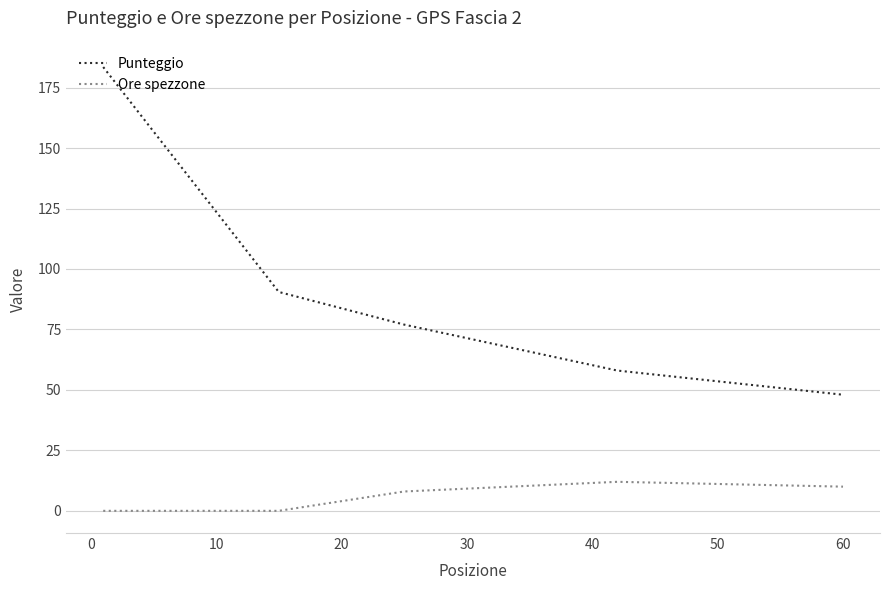

Which series has the widest spread of values?

Punteggio